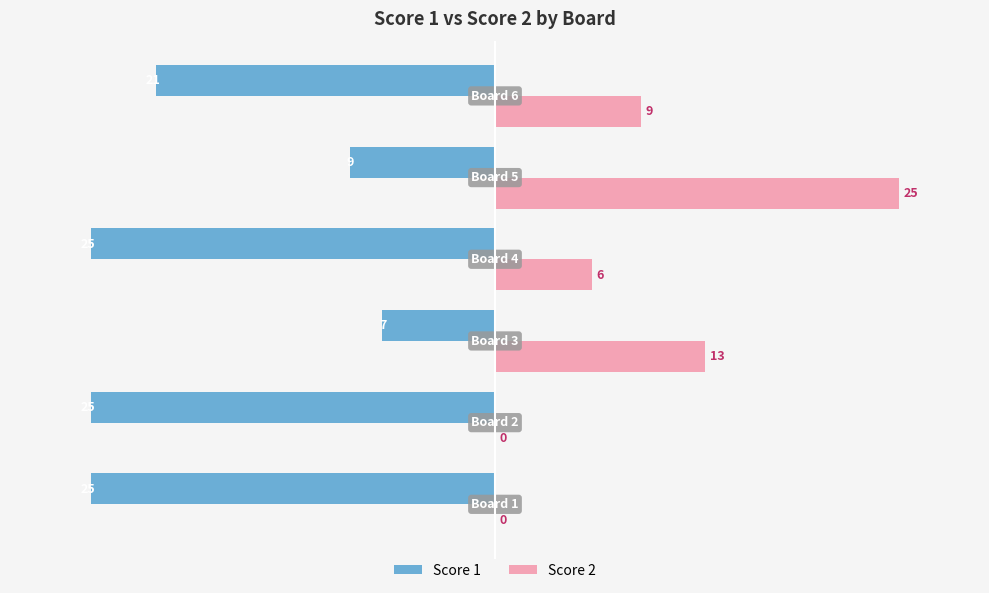

How many Score 1 values are between -25 and -9?

5